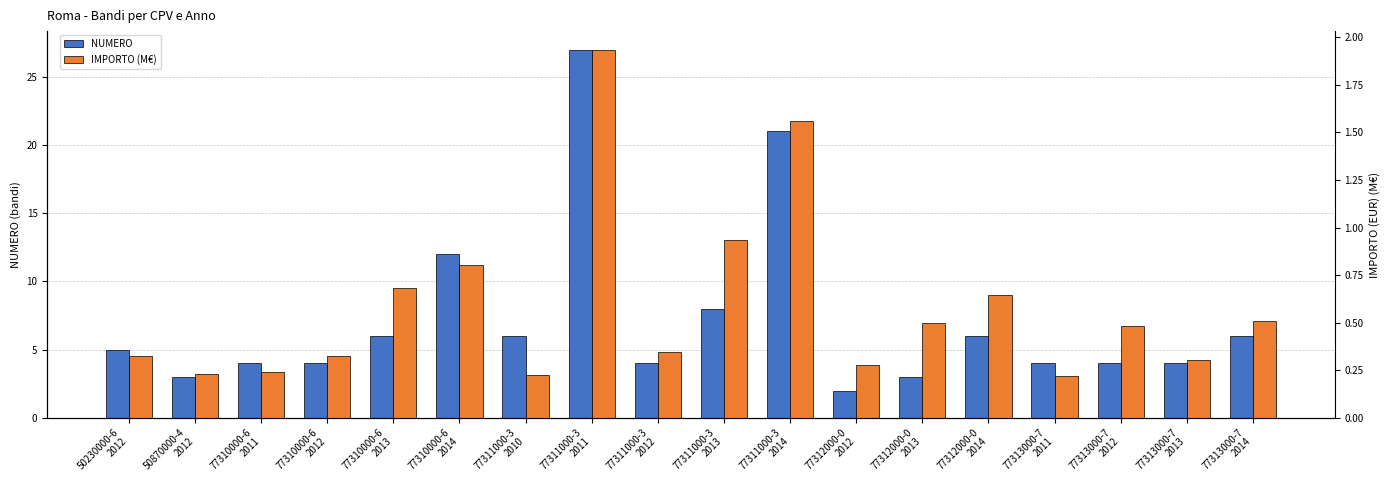

Which series changed the most between 77310000-6
2014 and 77311000-3
2014?

NUMERO